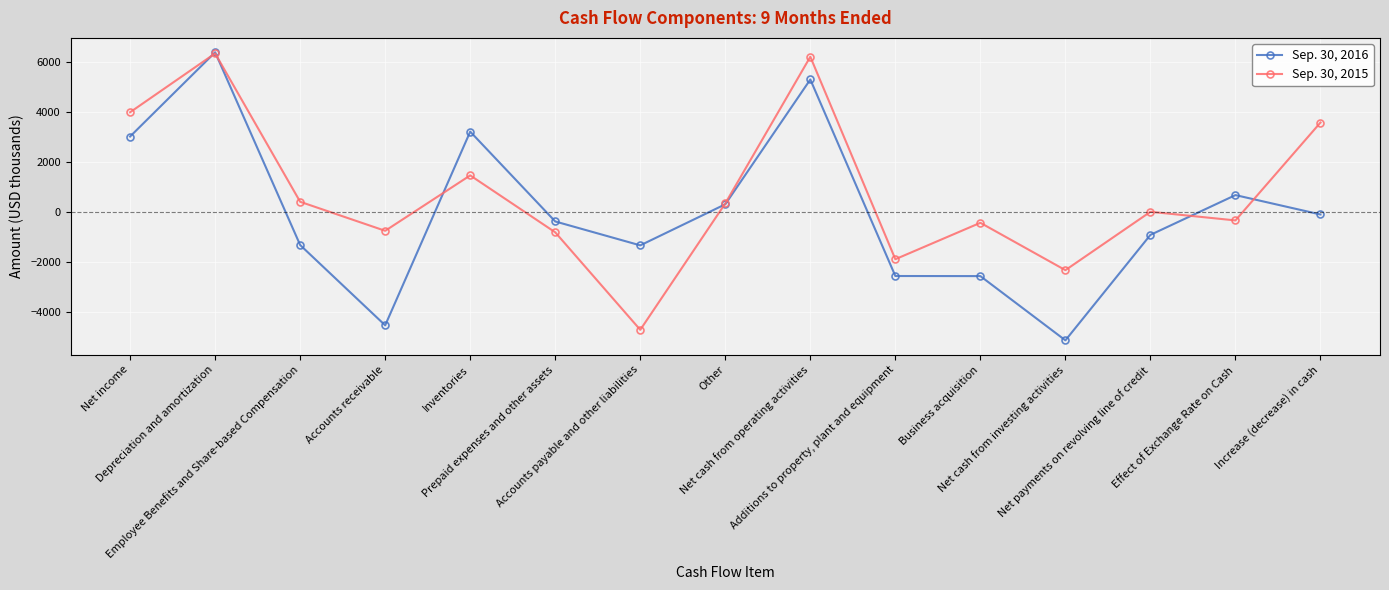

True or false: Sep. 30, 2016 has more than 0 interior local peaks.

True